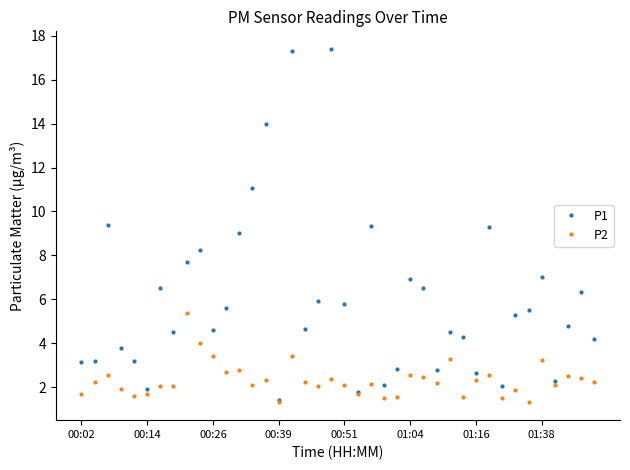

Rank the series by their maximum value, from lowest to highest.

P2, P1